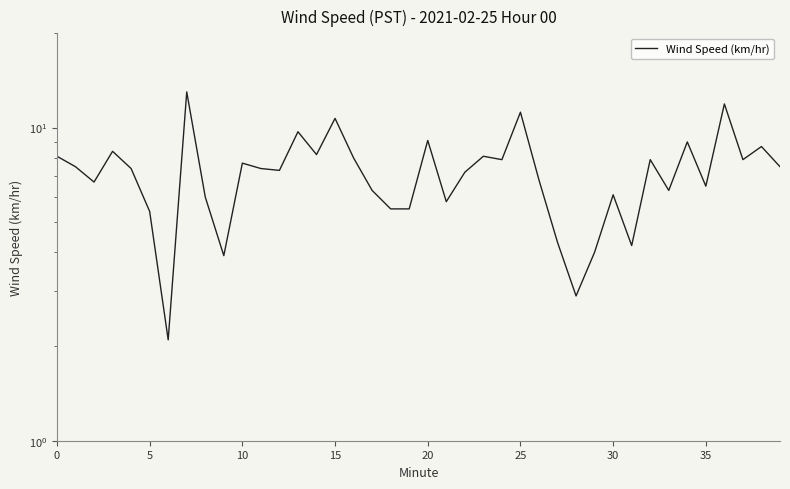

Reading right to left, transcribe all the data shown in this chart.

7.5	8.7	7.9	11.9	6.5	9.0	6.3	7.9	4.2	6.1	4.0	2.9	4.3	6.8	11.2	7.9	8.1	7.2	5.8	9.1	5.5	5.5	6.3	8.0	10.7	8.2	9.7	7.3	7.4	7.7	3.9	6.0	13.0	2.1	5.4	7.4	8.4	6.7	7.5	8.1